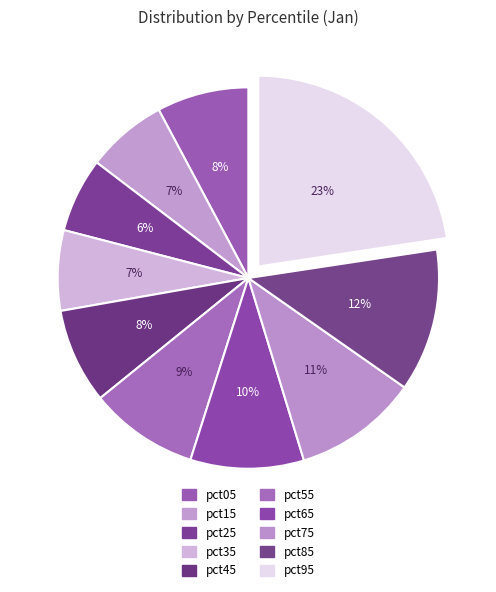

Which slice is the smallest?

pct25